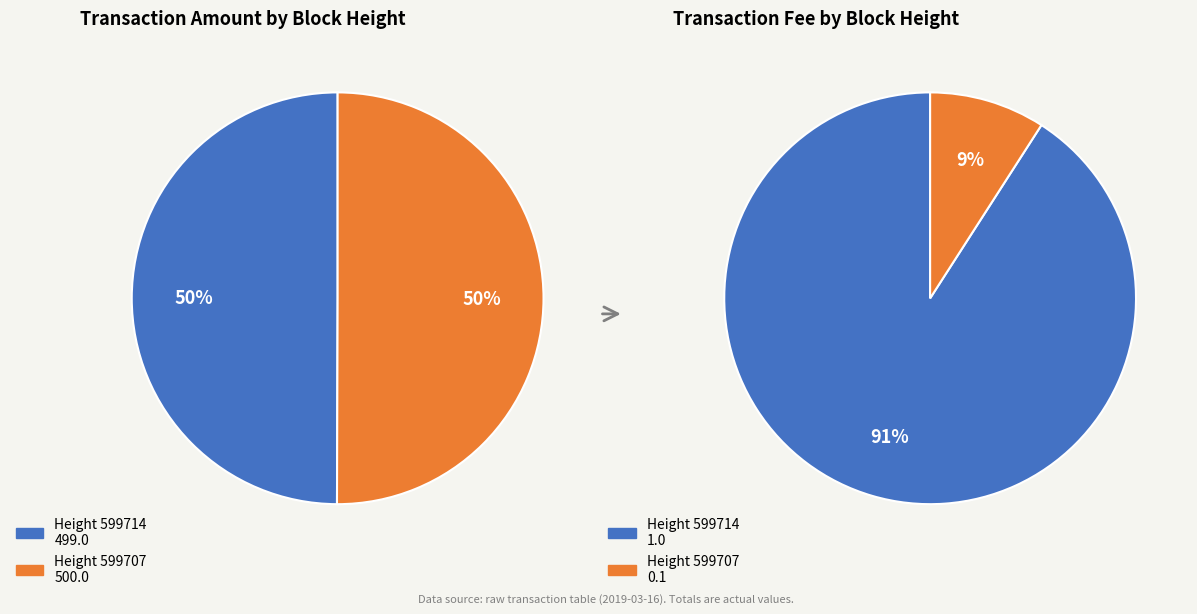

To the nearest percent, what percentage of the pie is Height 599707?

50%